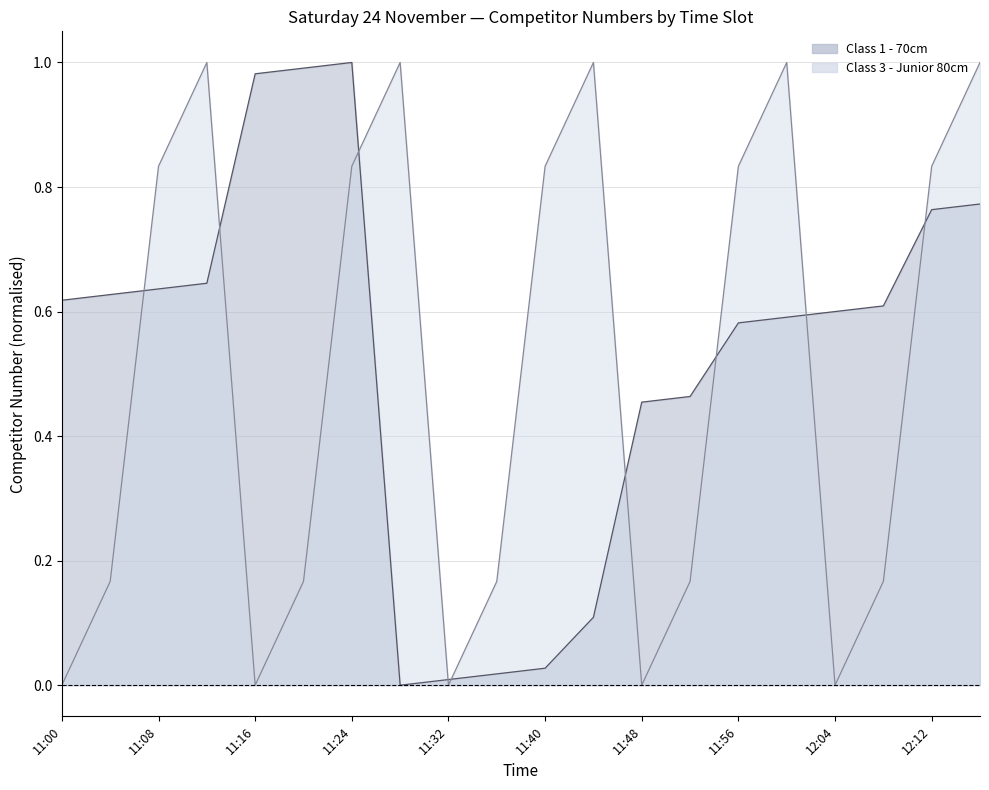

At which label is Class 3 - Junior 80cm closest to 0?

11:00